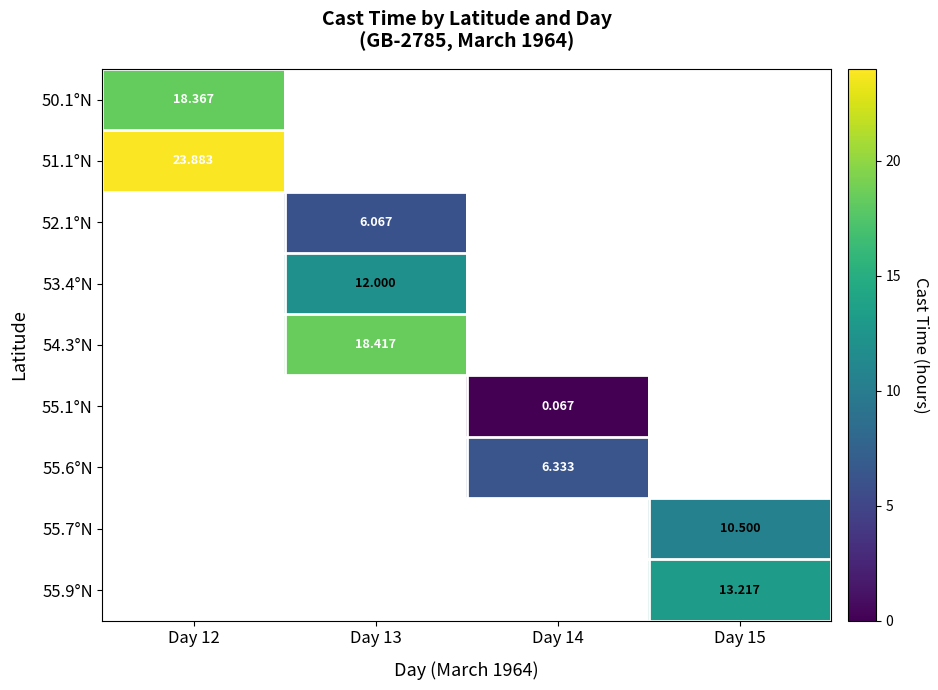

At which label does 55.1°N first exceed 0?

Day 14